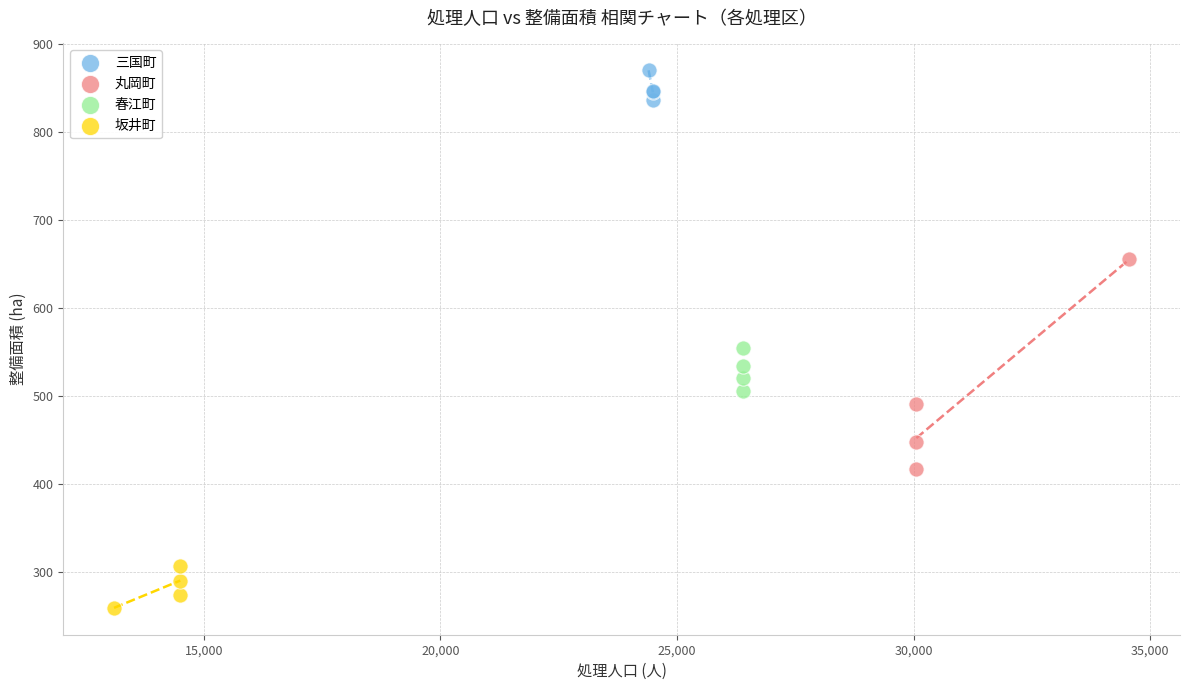

Which series reaches the maximum Y coordinate?

三国町